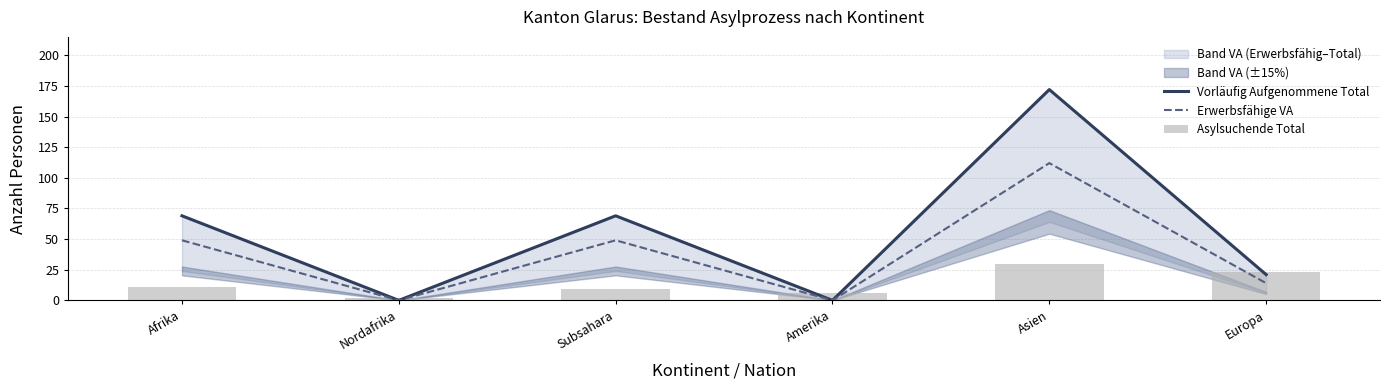

At which category does the chart reach its peak across all series?

Asien